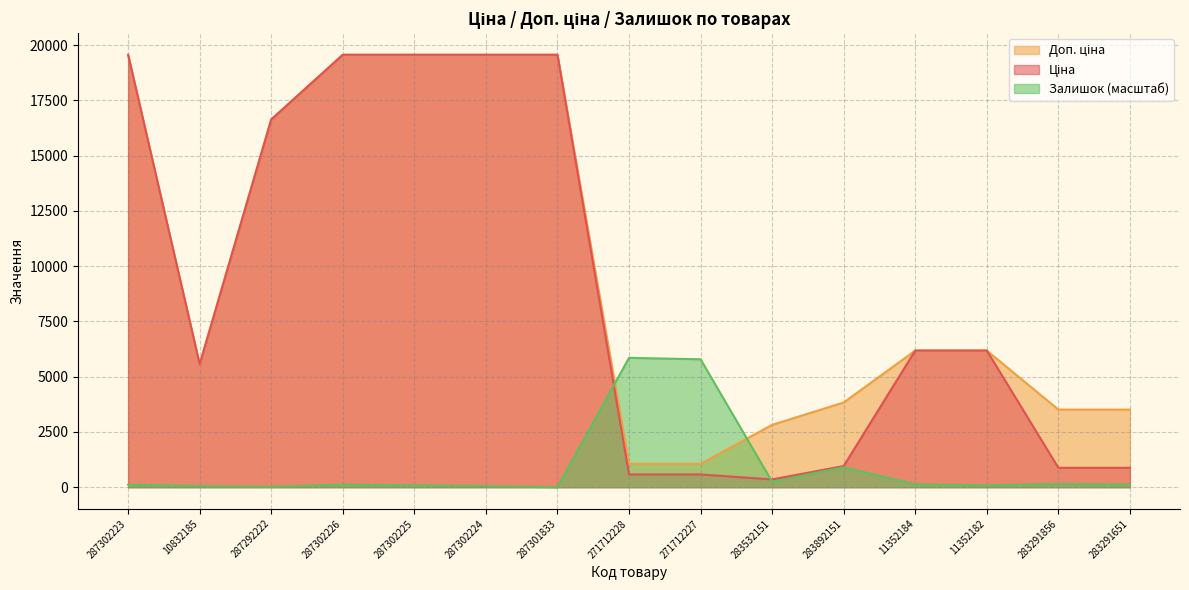

What is the average value of the Ціна series?

9107.3